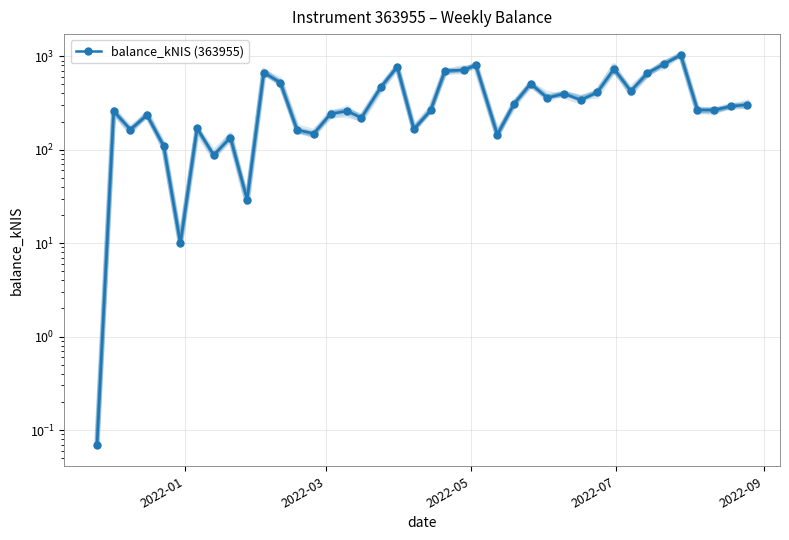

What is the maximum value shown in the chart?

1032.5